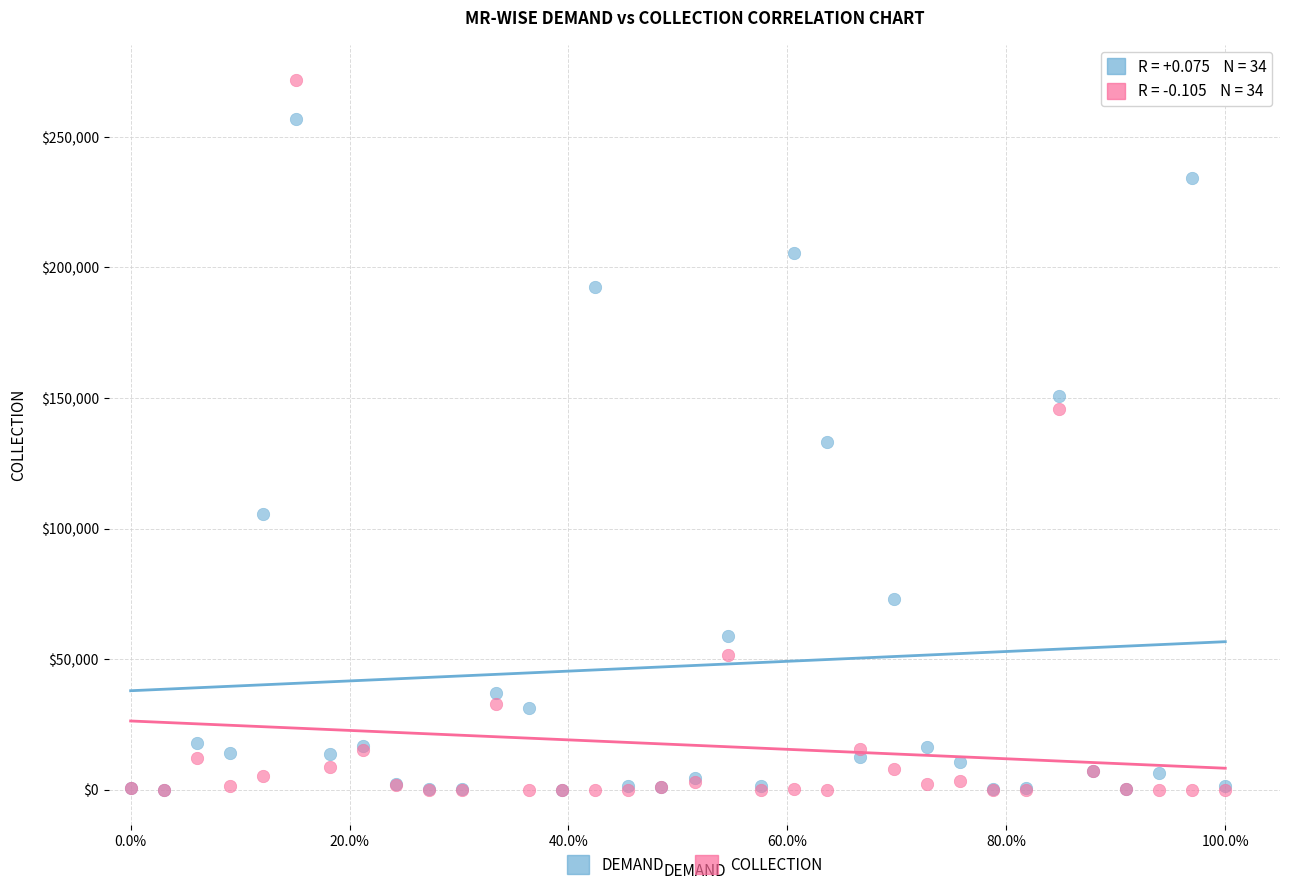

Which series reaches the maximum Y coordinate?

COLLECTION